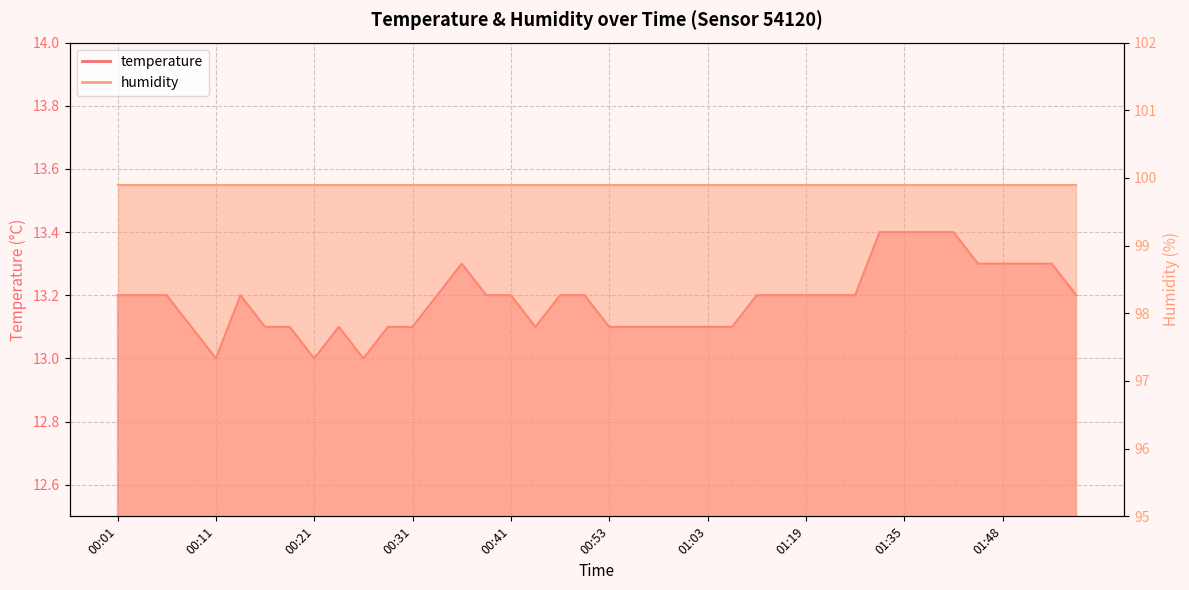

The value at 00:23 is 13.1. True or false?

True